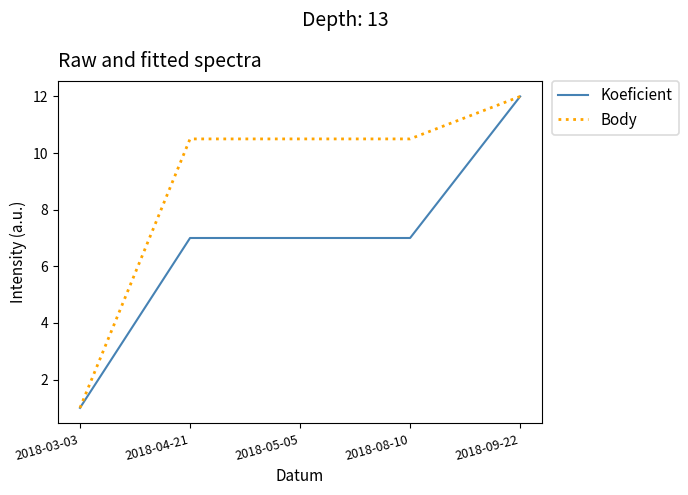

True or false: Body has more than 1 interior local peaks.

False